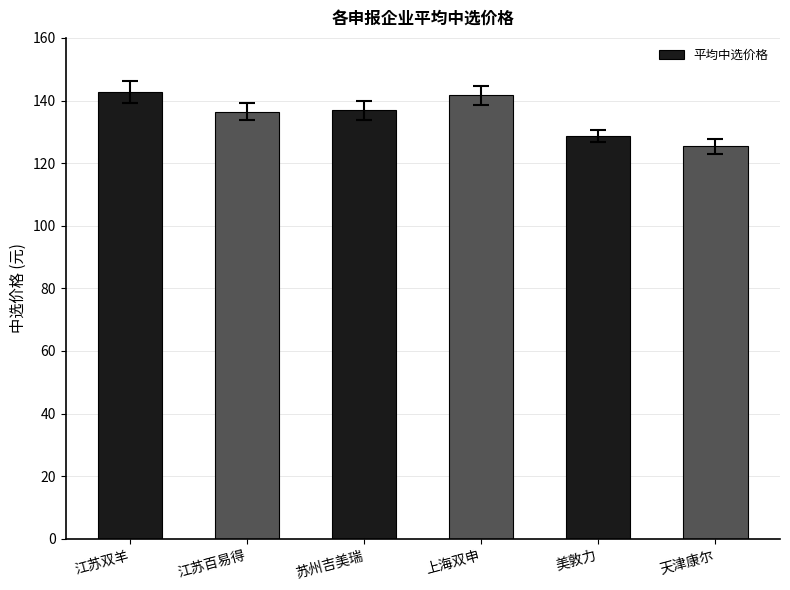

What is the difference between the second highest and minimum values?

16.4